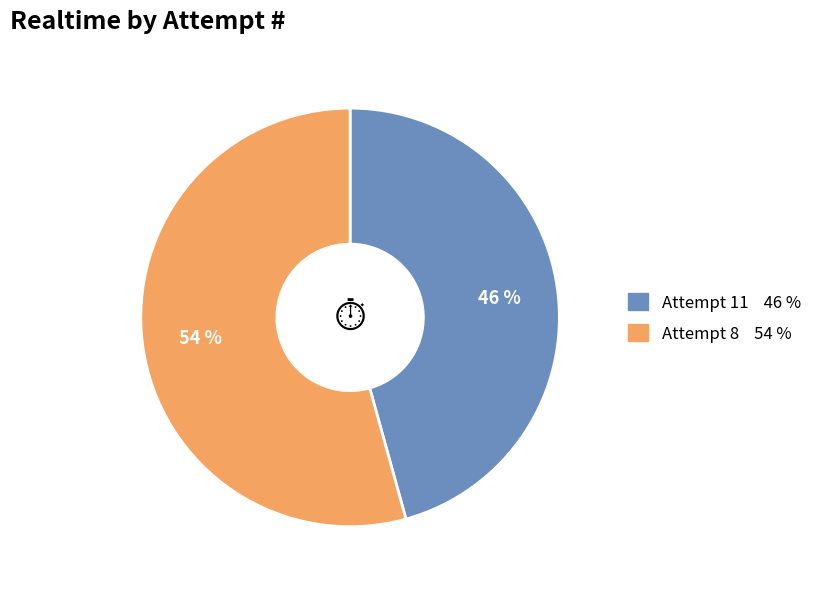

To the nearest percent, what percentage of the pie is Attempt 8?

54%